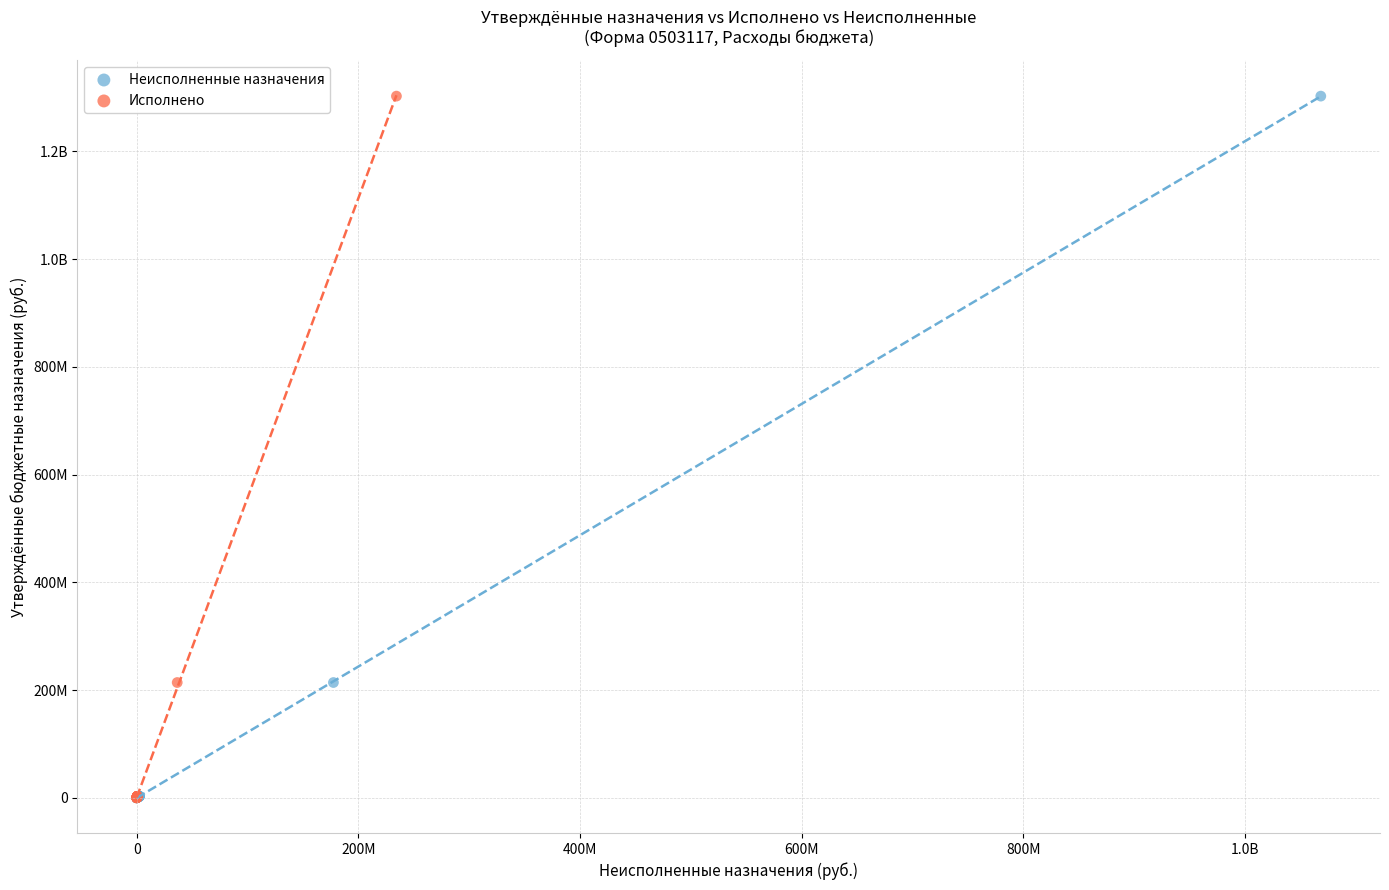

What are all the series names shown in the legend?

Неисполненные назначения, Исполнено